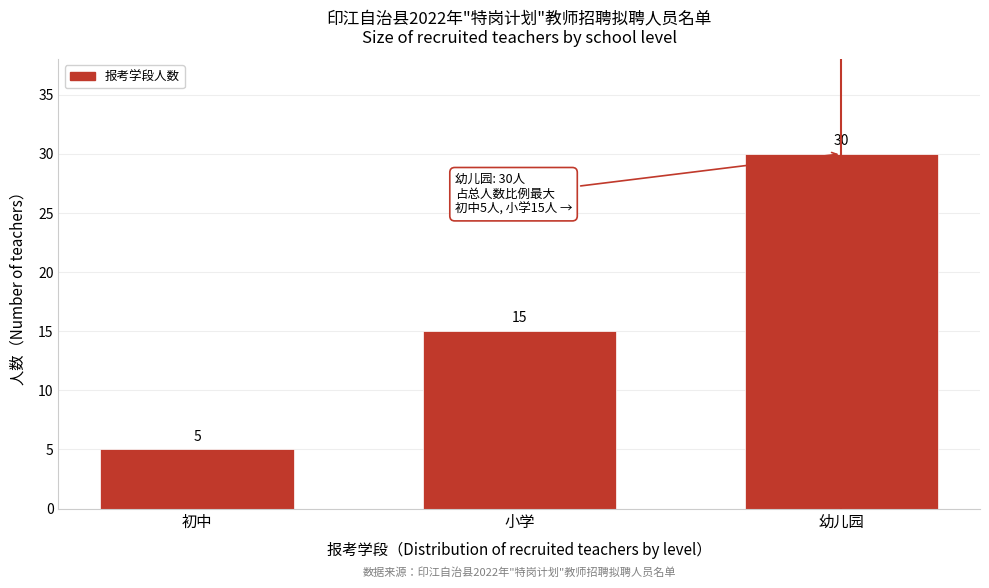

Reading left to right, list all the values displayed in this chart.

初中=5	小学=15	幼儿园=30